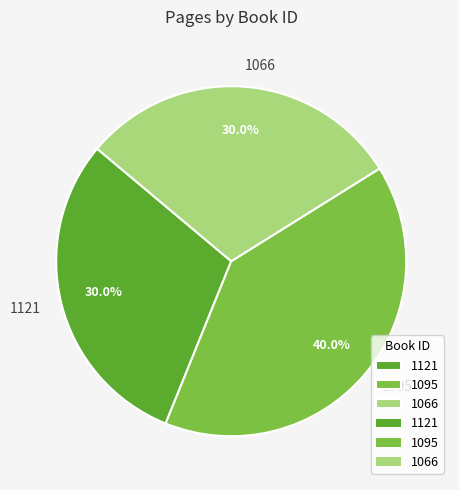

What is the ratio of the value at 1121 to the value at 1066?

1.0